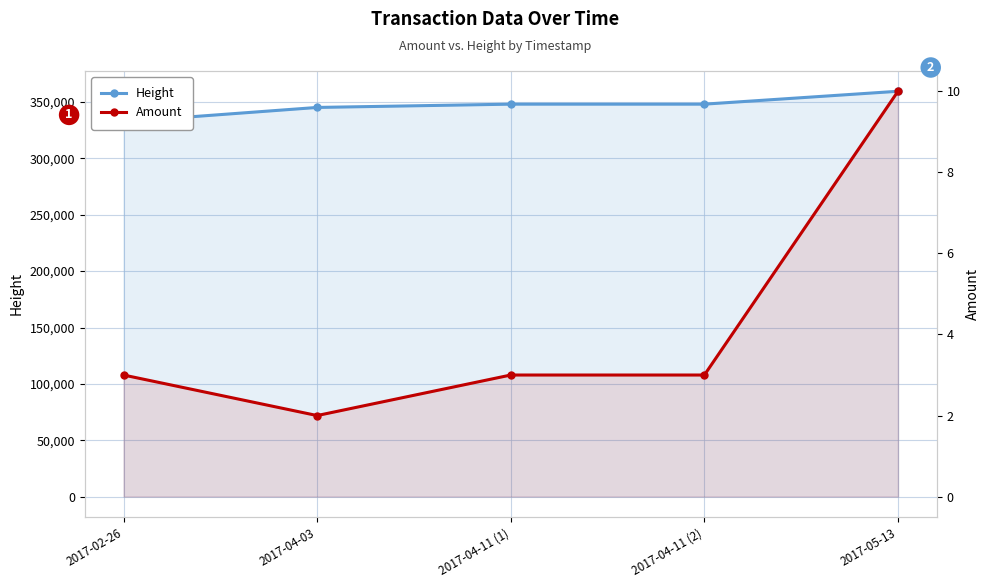

How many series are shown in this chart?

2